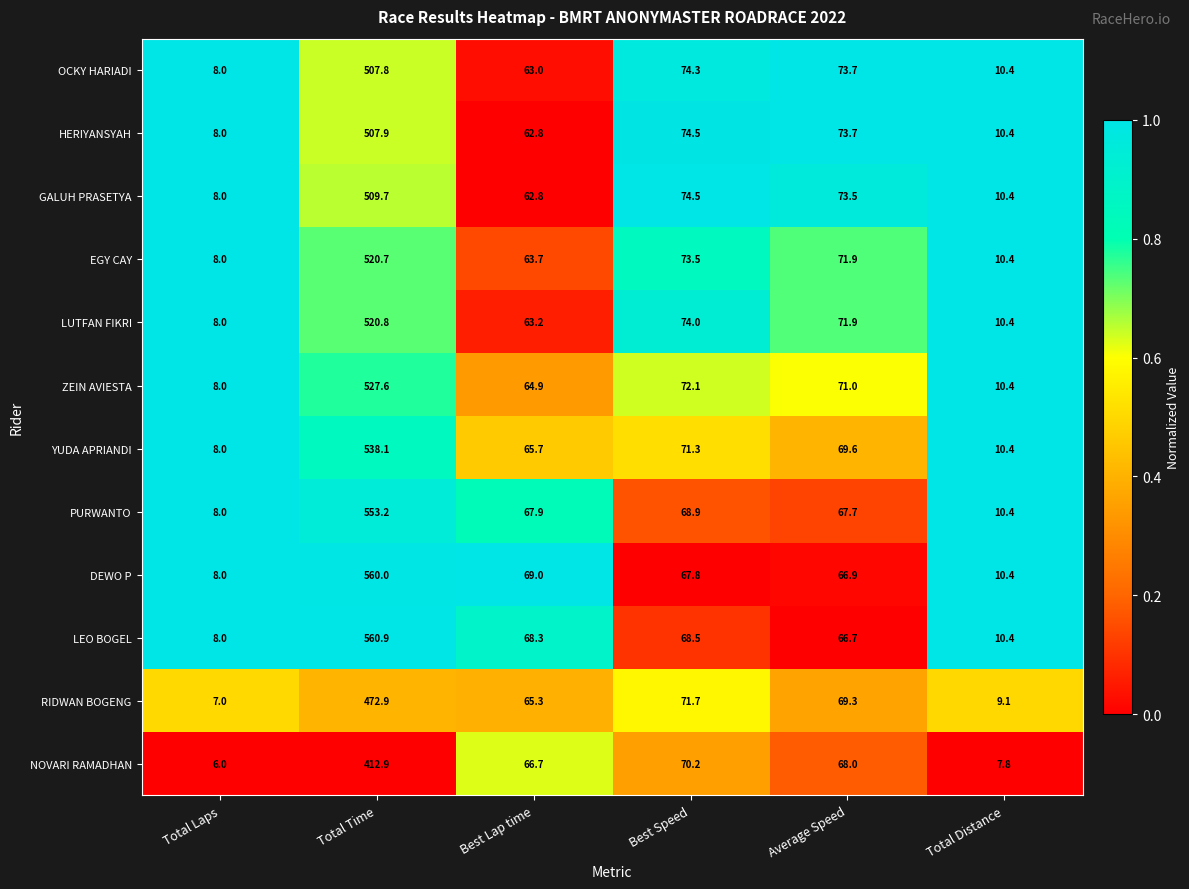

What value does the DEWO P series have at Average Speed?

66.9